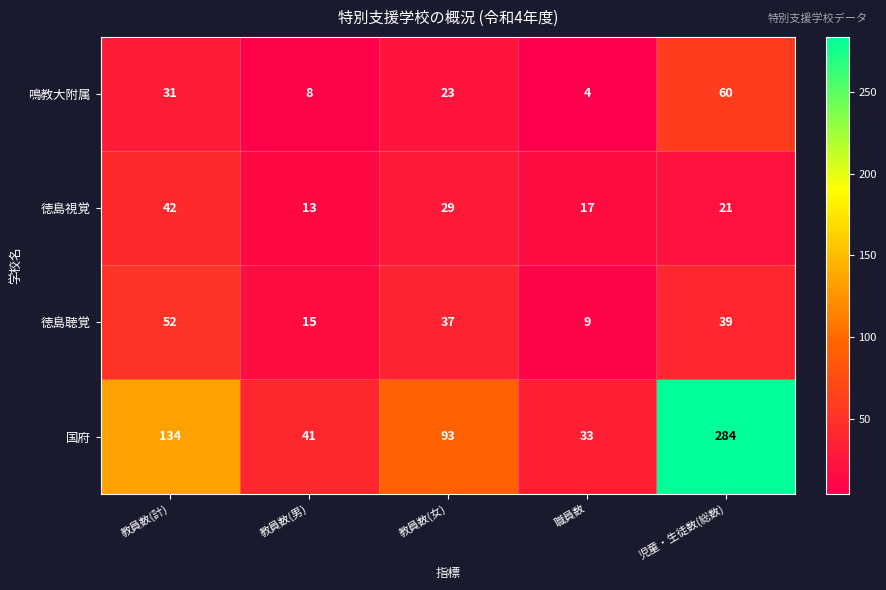

What is the approximate value of 国府 at 職員数?

33